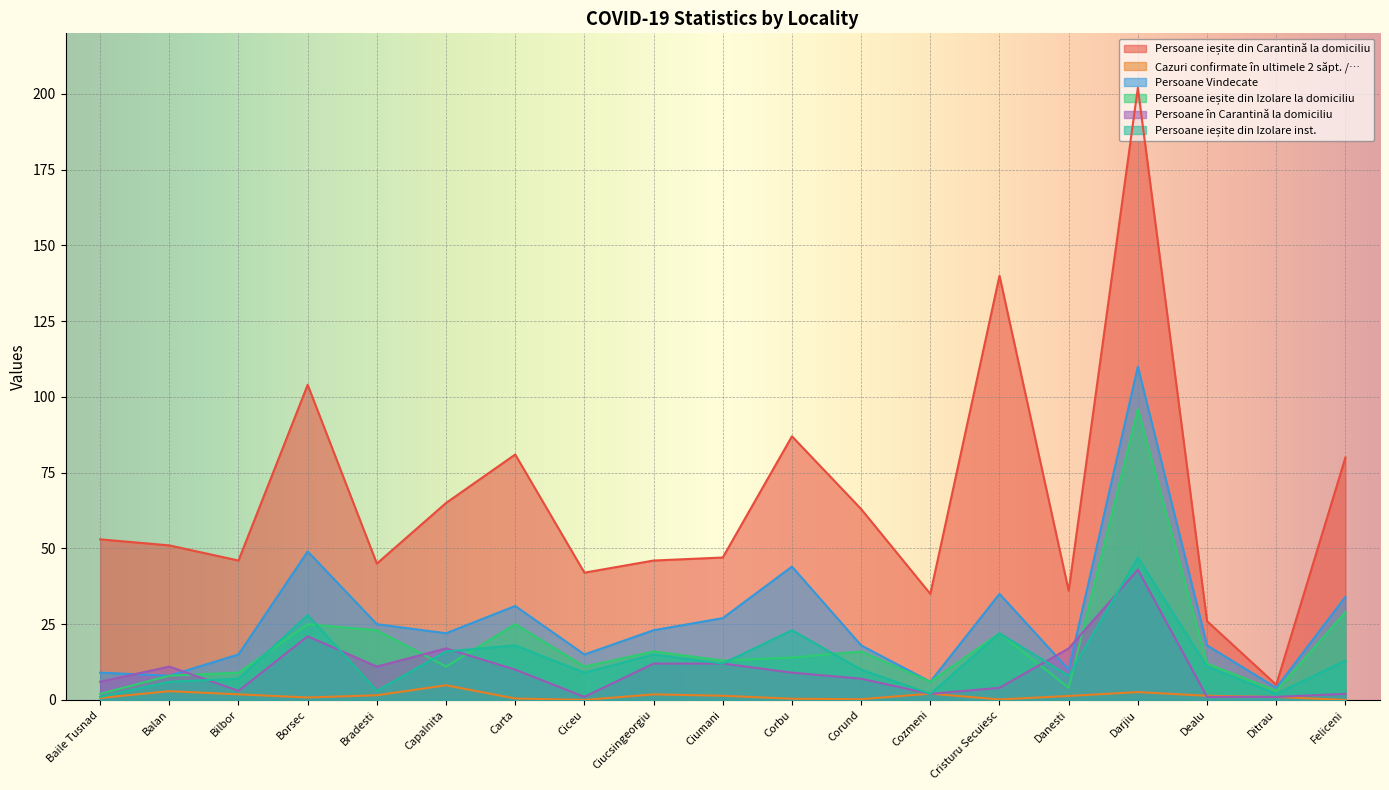

List the series in order of their peak value, lowest first.

Cazuri confirmate în ultimele 2 săpt. /…, Persoane în Carantină la domiciliu, Persoane ieșite din Izolare inst., Persoane ieșite din Izolare la domiciliu, Persoane Vindecate, Persoane ieșite din Carantină la domiciliu